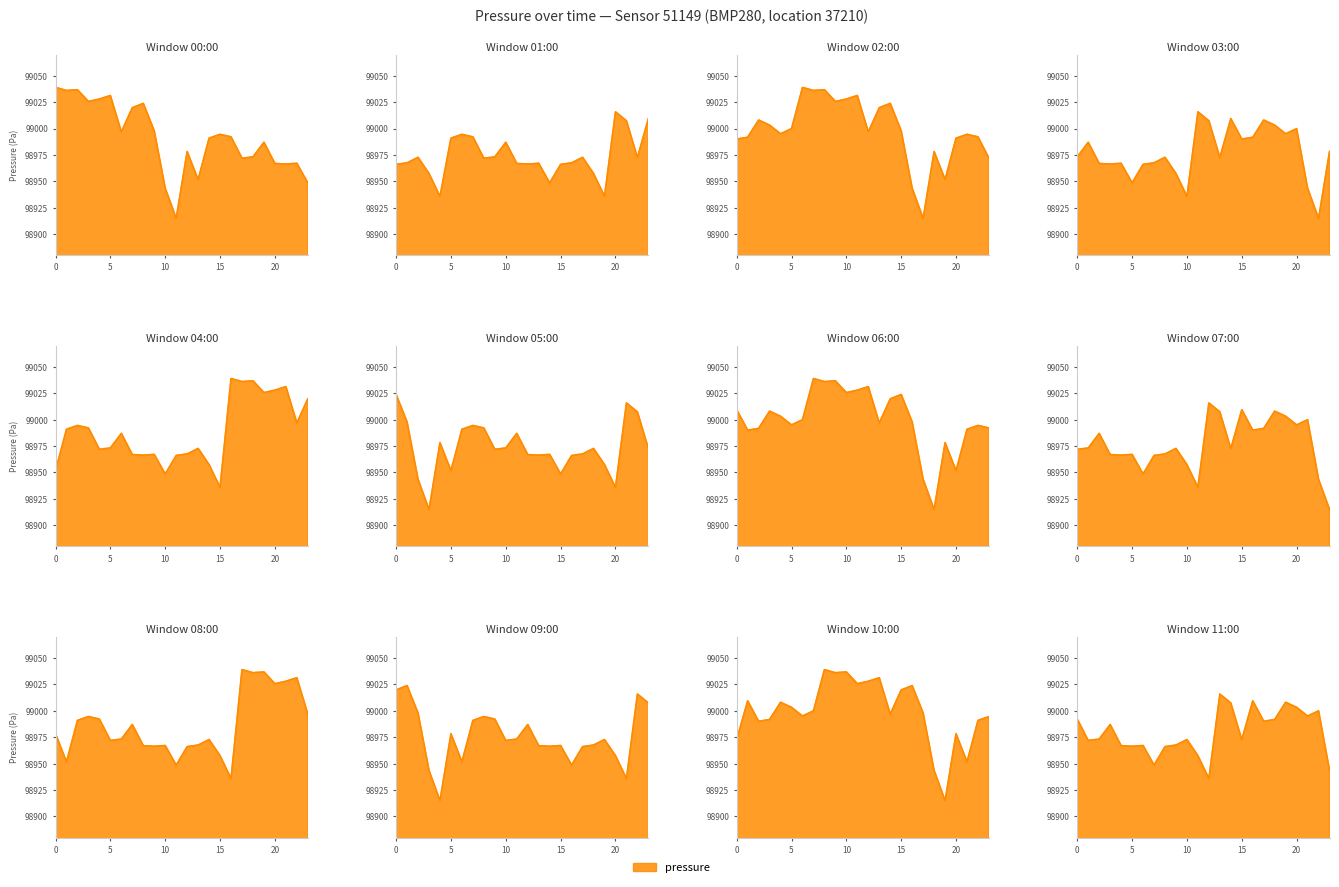

The value at 04:00 is 99027.9. True or false?

True